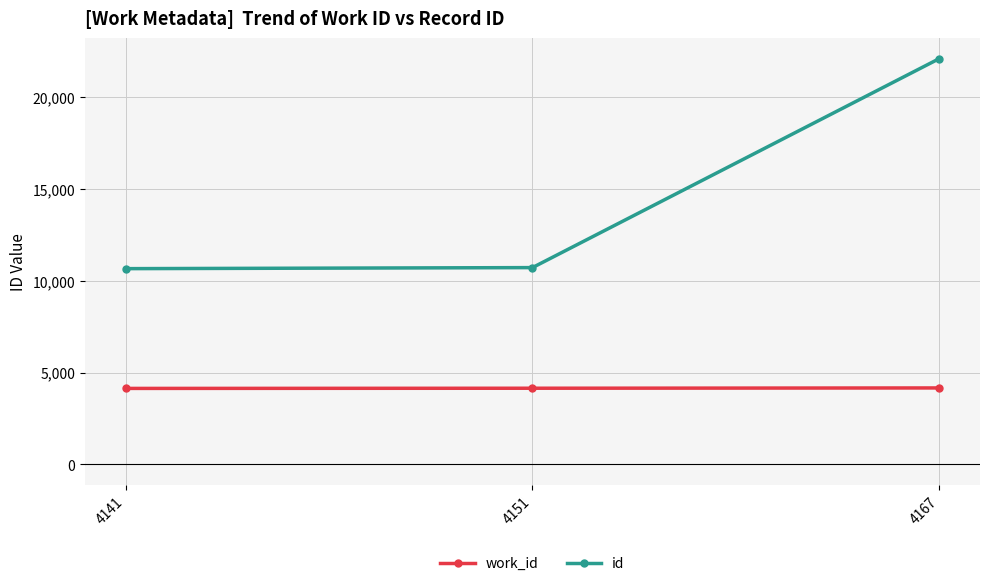

What is the average value of the work_id series?

4153